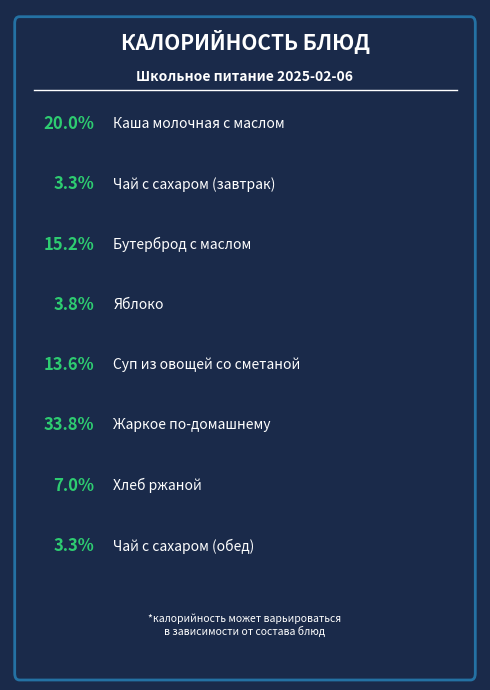

Count the number of slices in the pie.

8